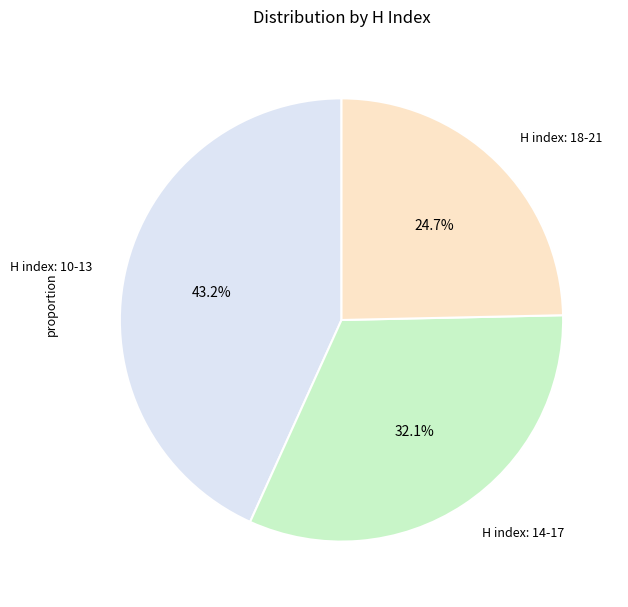

Count the number of slices in the pie.

3